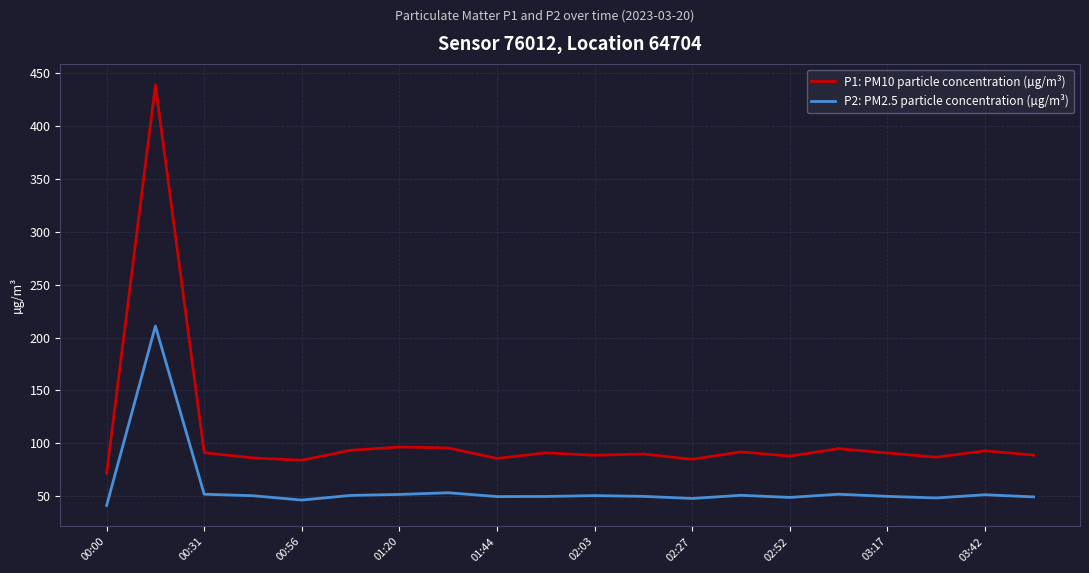

Which series has the largest range (max minus min)?

P1: PM10 particle concentration (µg/m³)